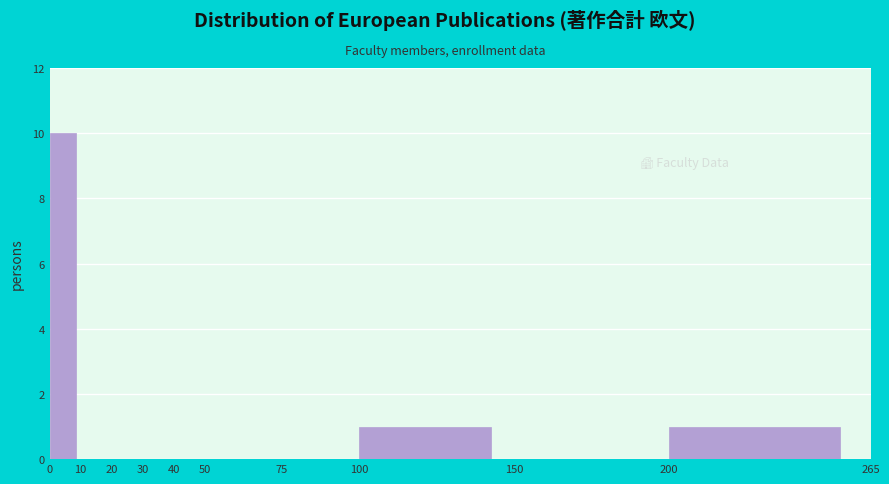

Reading left to right, list every bar in this chart as the range it spans on the x-axis followed by its height. The values are not printed on the chart, so give them approximately, as read against the axis.

0 to 10: 10
10 to 20: 0
20 to 30: 0
30 to 40: 0
40 to 50: 0
50 to 75: 0
75 to 100: 0
100 to 150: 1
150 to 200: 0
200 to 265: 1